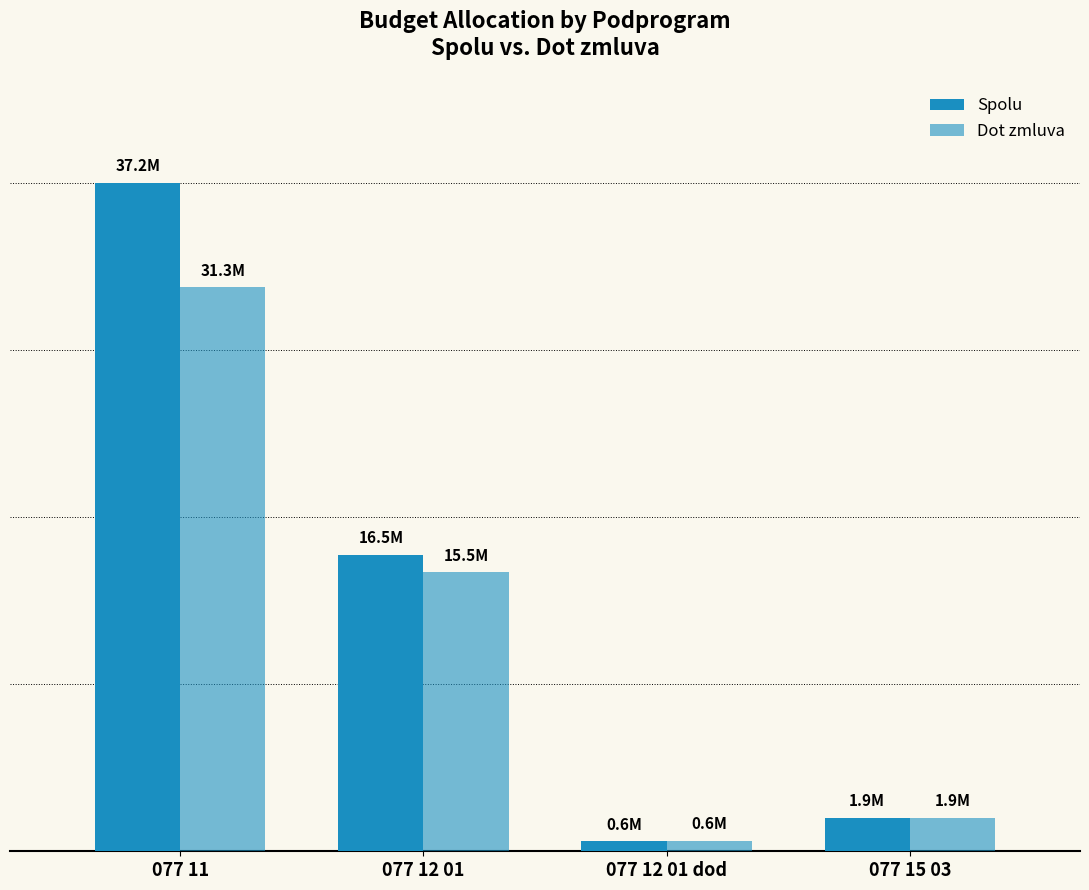

What is the sum of all Spolu values?

56106615.0